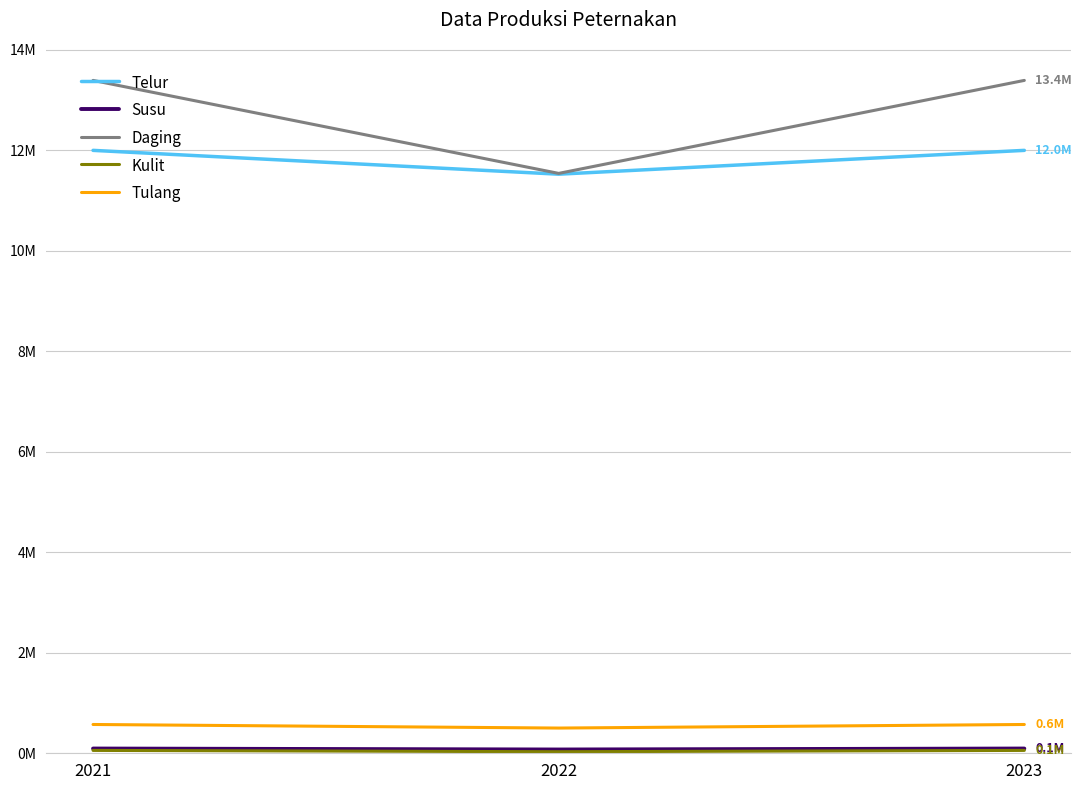

Does the chart display data point markers on the line(s)?

No